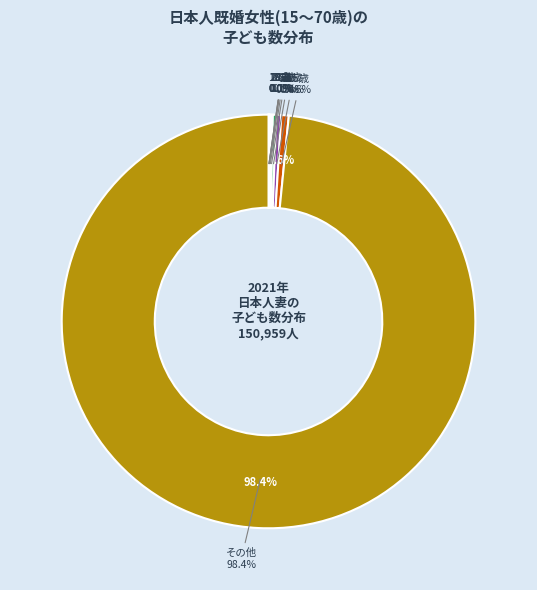

The Age 16 slice represents 8% of the pie. True or false?

False